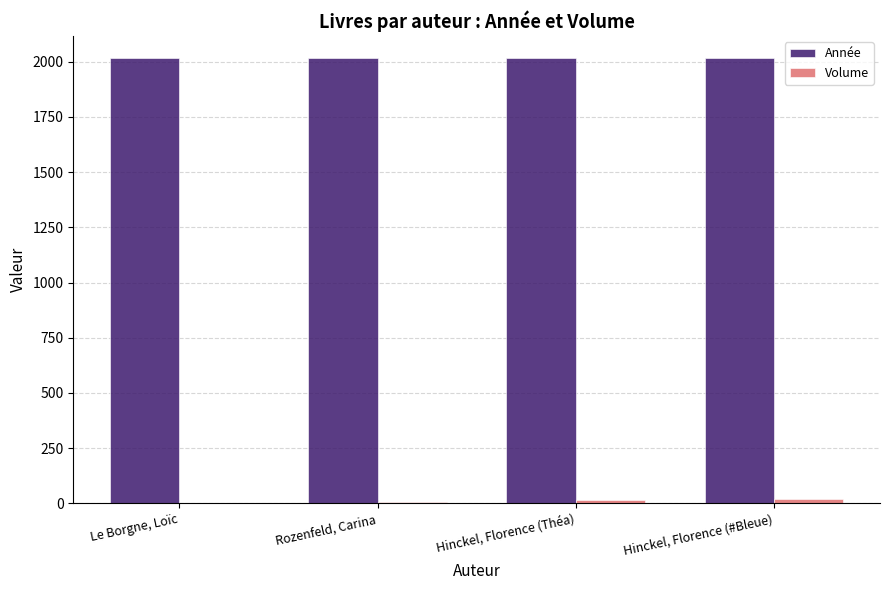

How many Année values are between 2015 and 2016?

3